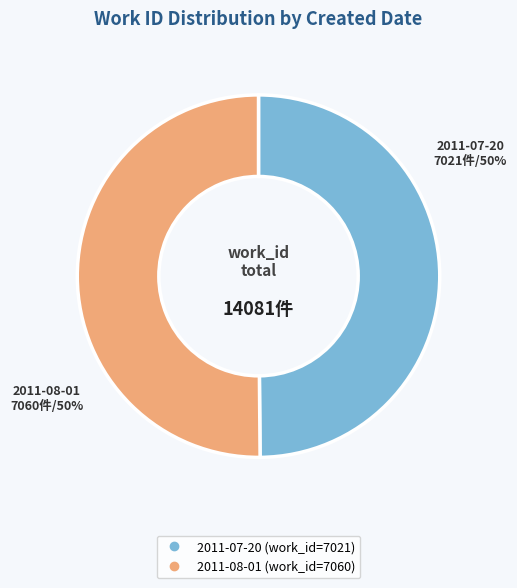

Is it true that 2011-08-01 is 62% of the pie?

False